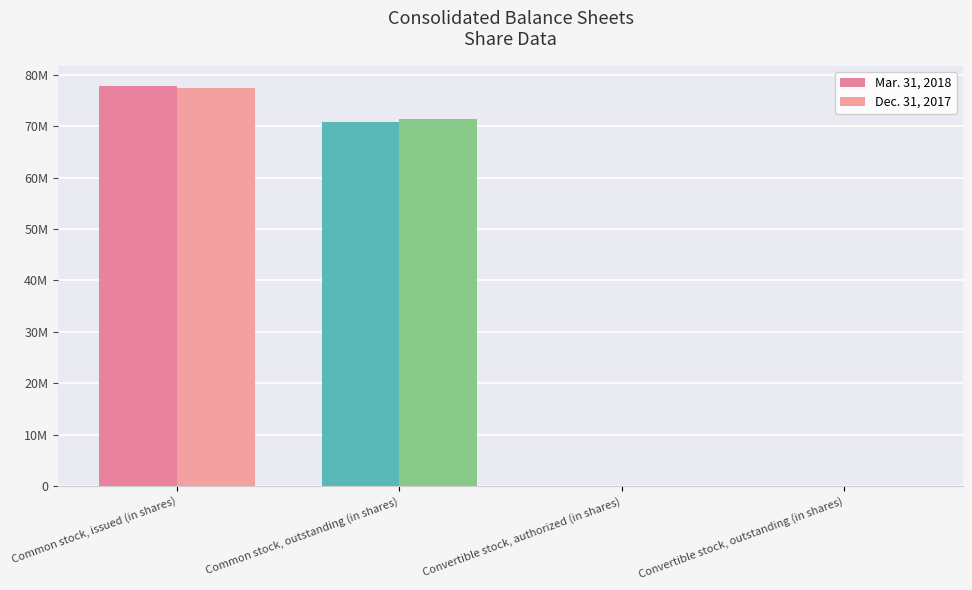

Are the bars grouped side by side (vs. stacked)?

Yes